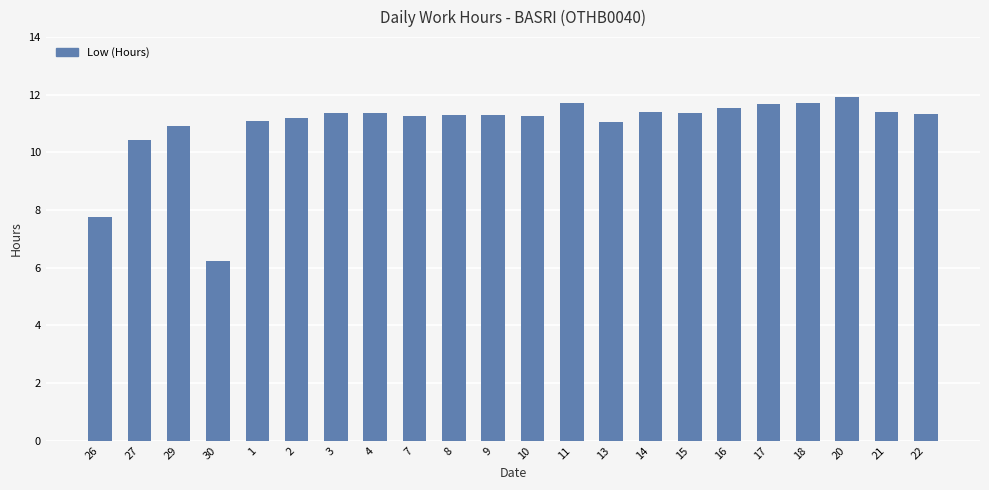

What is the value of the 14th bar from the left?

11.1